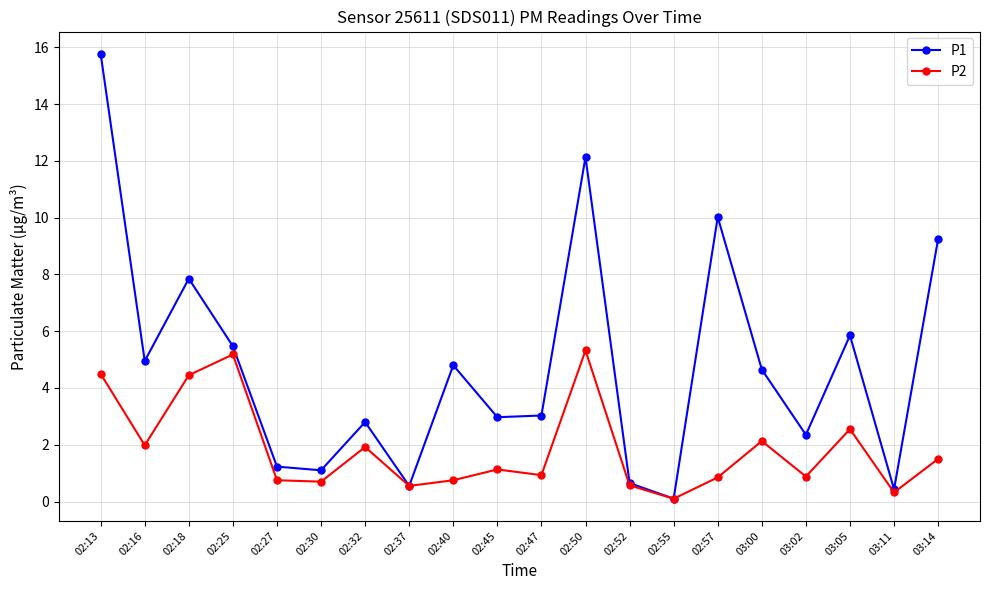

Which series has the widest spread of values?

P1